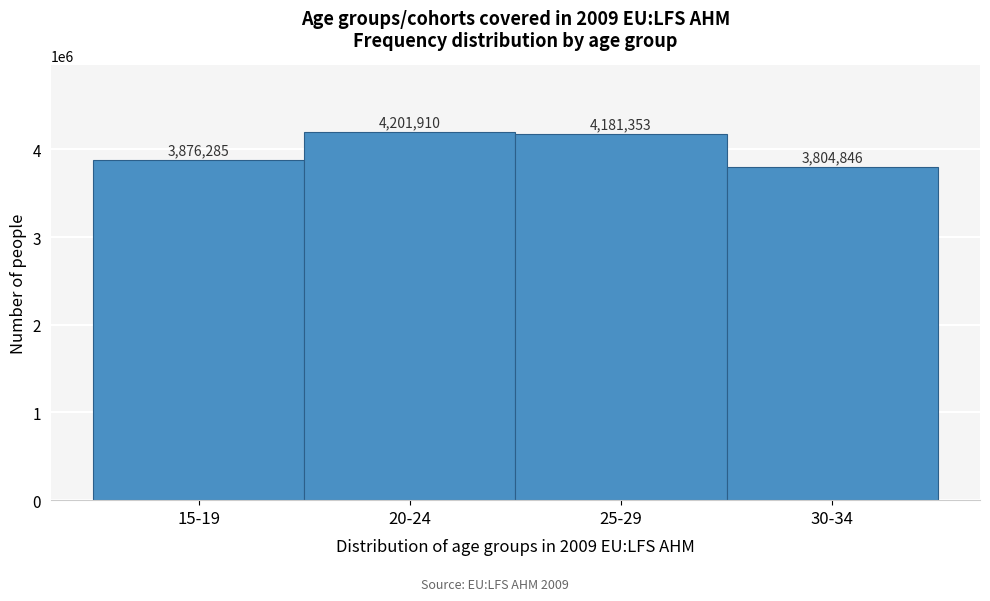

Reading left to right, transcribe all the data shown in this chart.

3876285	4201910	4181353	3804846